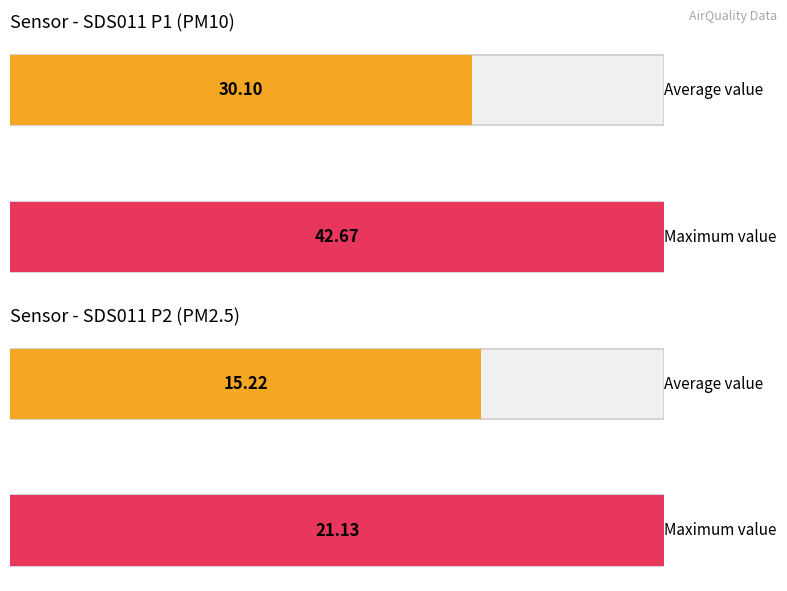

Which series has the widest spread of values?

SDS_P1